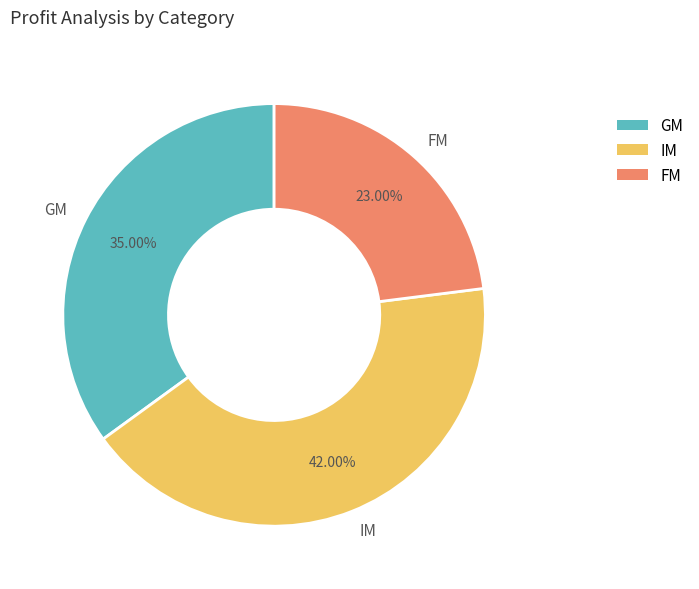

True or false: IM accounts for 55% of the total.

False